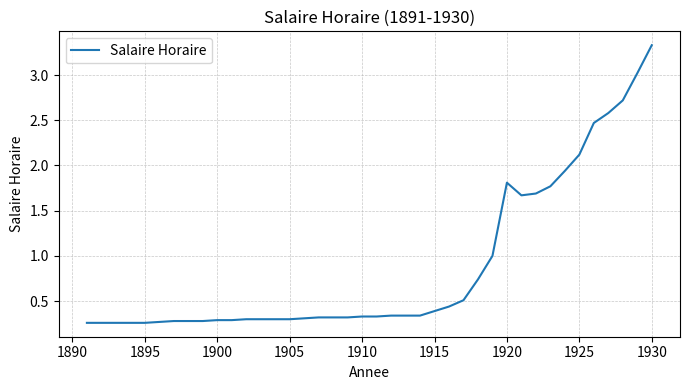

What is the maximum value shown in the chart?

3.3